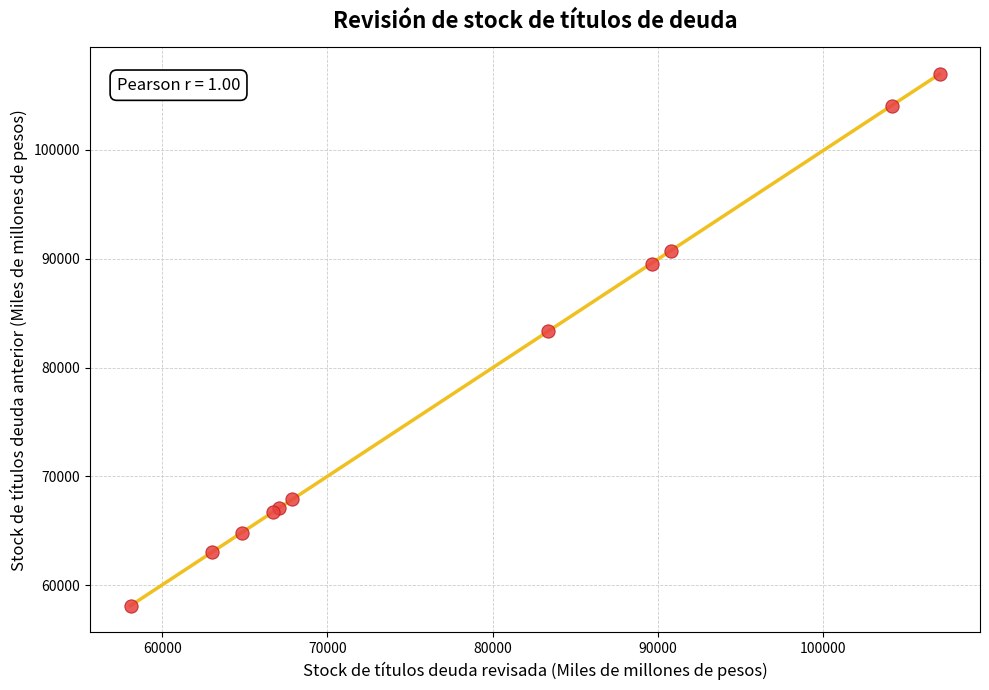

What Y value in the scatter plot is closest to 82534?

83392.6